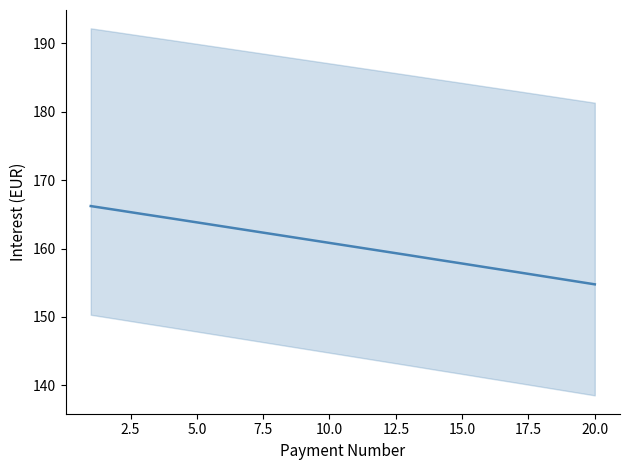

Which has a higher value, 22.5 or 17.5?

17.5